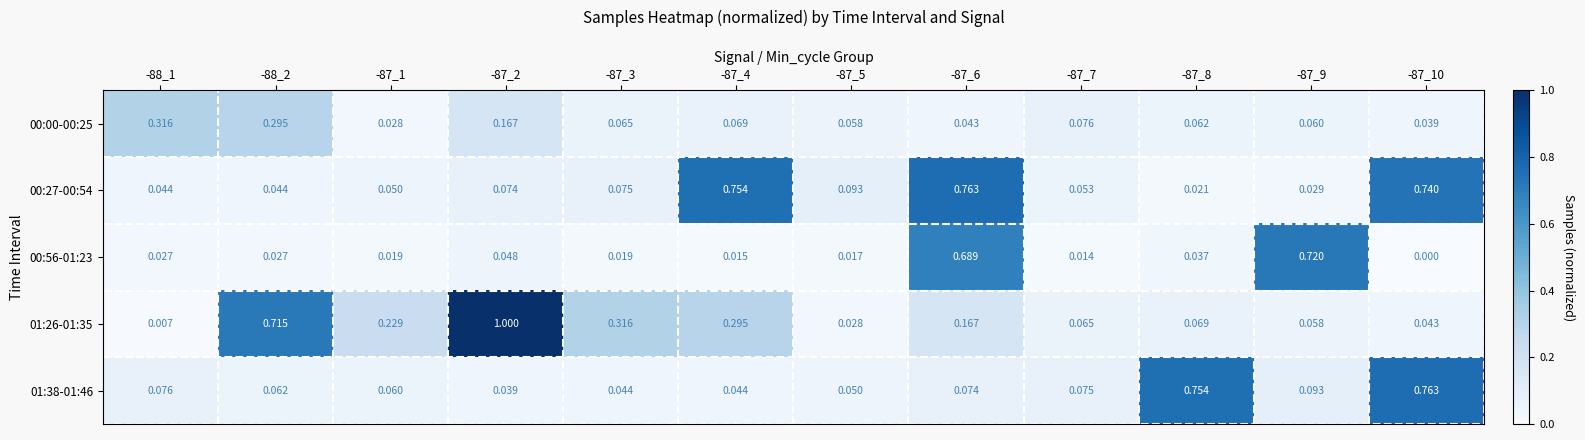

Is the value of 00:56-01:23 at -87_8 greater than the value of 01:38-01:46 at -87_9?

No